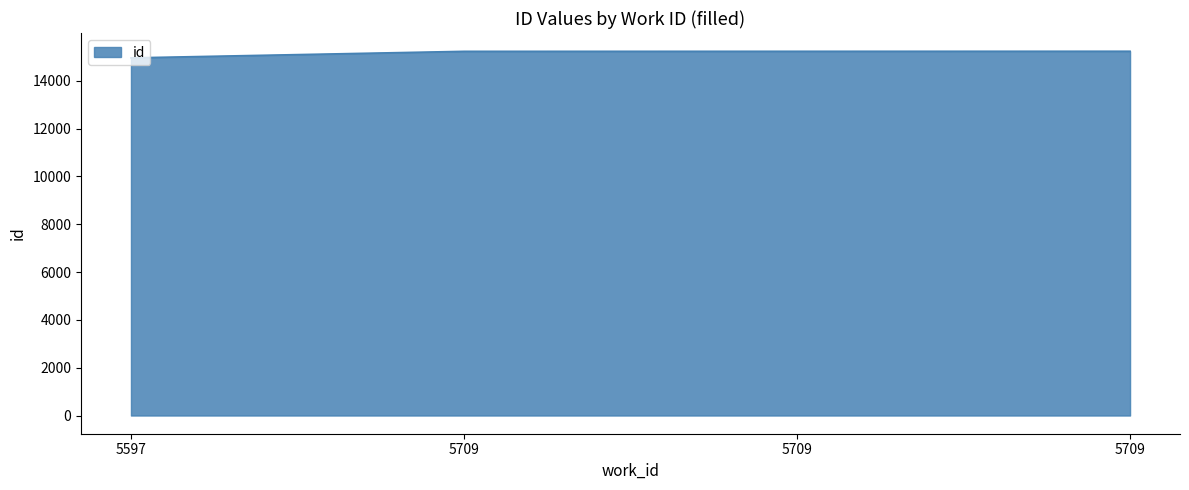

Reading left to right, extract all data points from this chart.

5597=14959	5709=15233	5709=15235	5709=15237